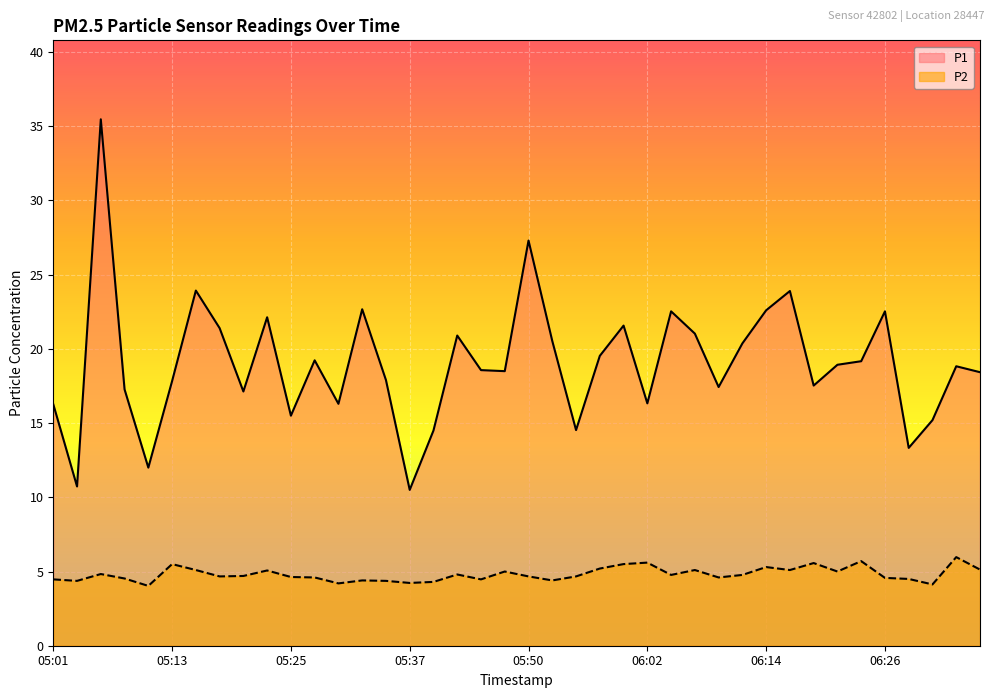

Which label corresponds to the smallest value in the chart?

05:11